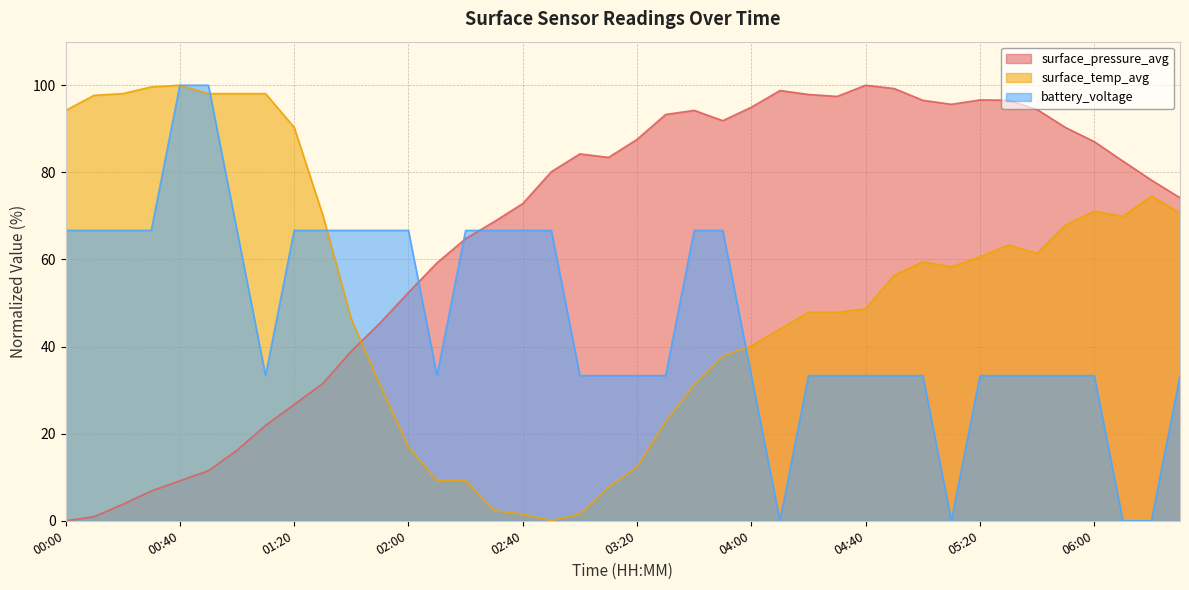

In surface_pressure_avg, how many points are lower than both neighbors (excluding endpoints)?

4